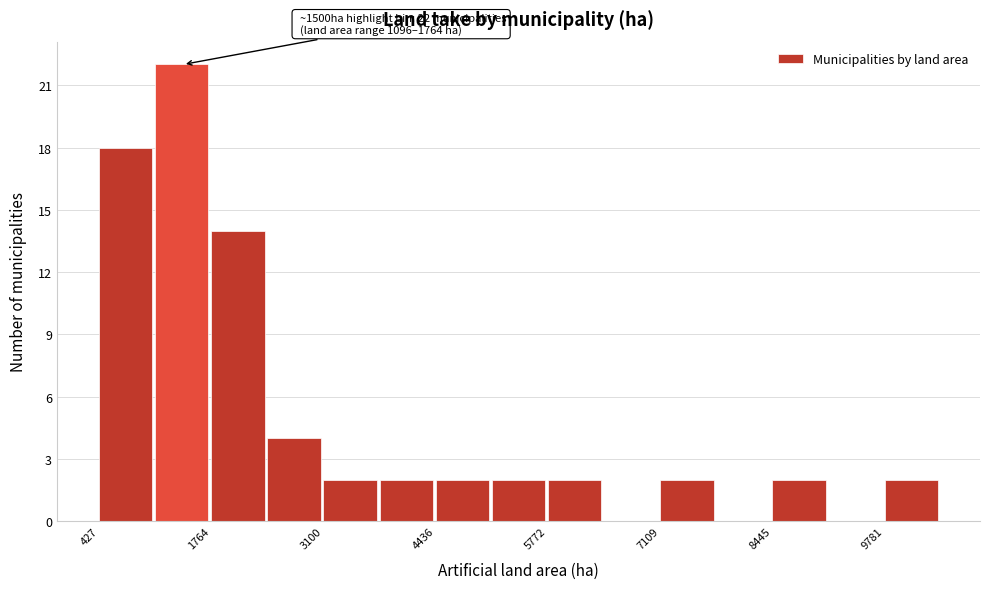

Read against the x-axis, roughly where is the centre of the tallest bar?

1400